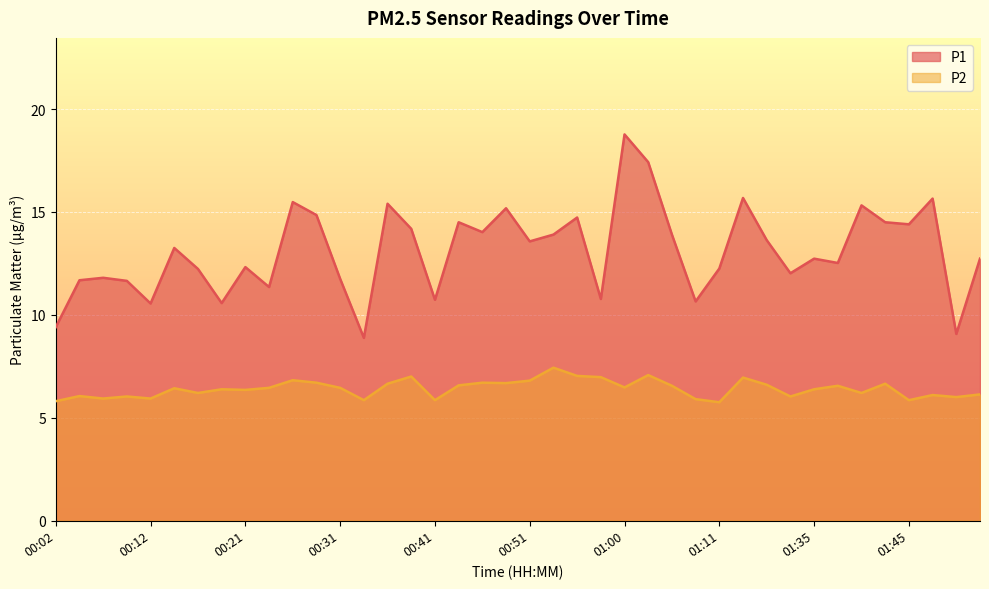

How many interior local peaks does the P1 series have?

13